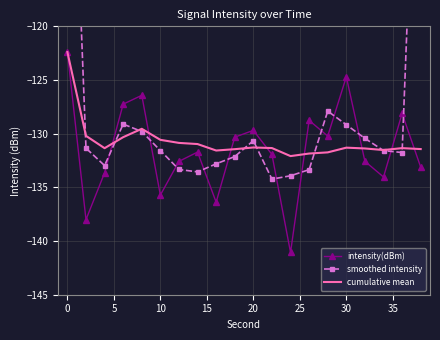

What is the maximum value for intensity(dBm)?

-122.4